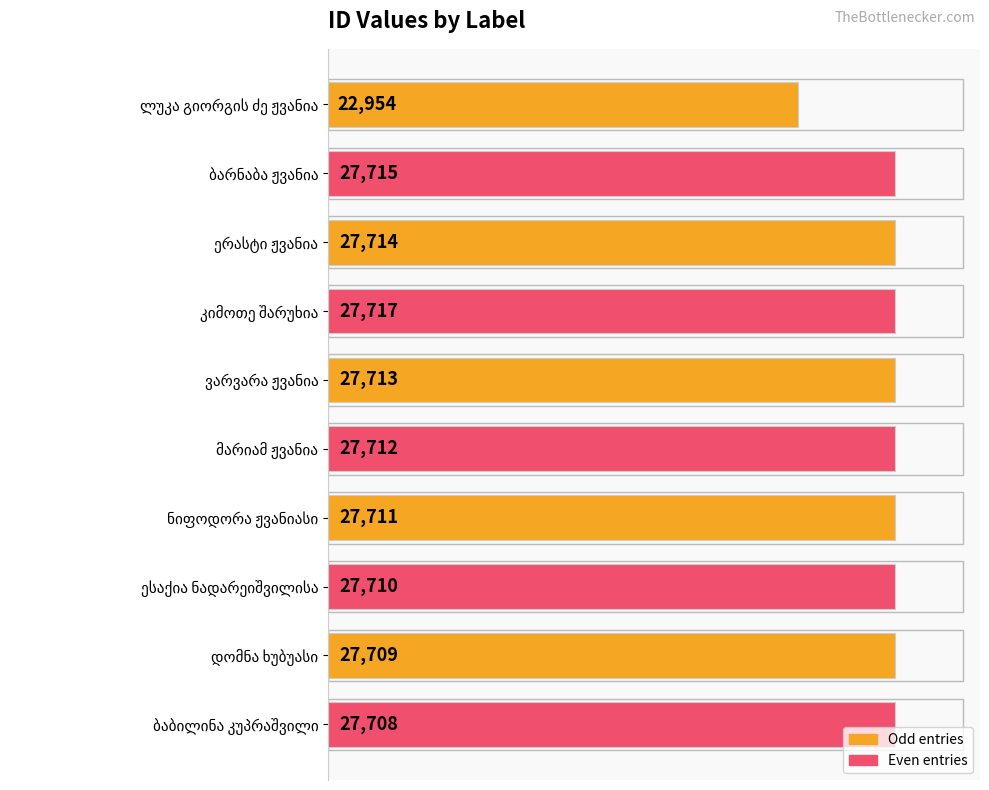

What is the value of the 7th bar from the top?

27711